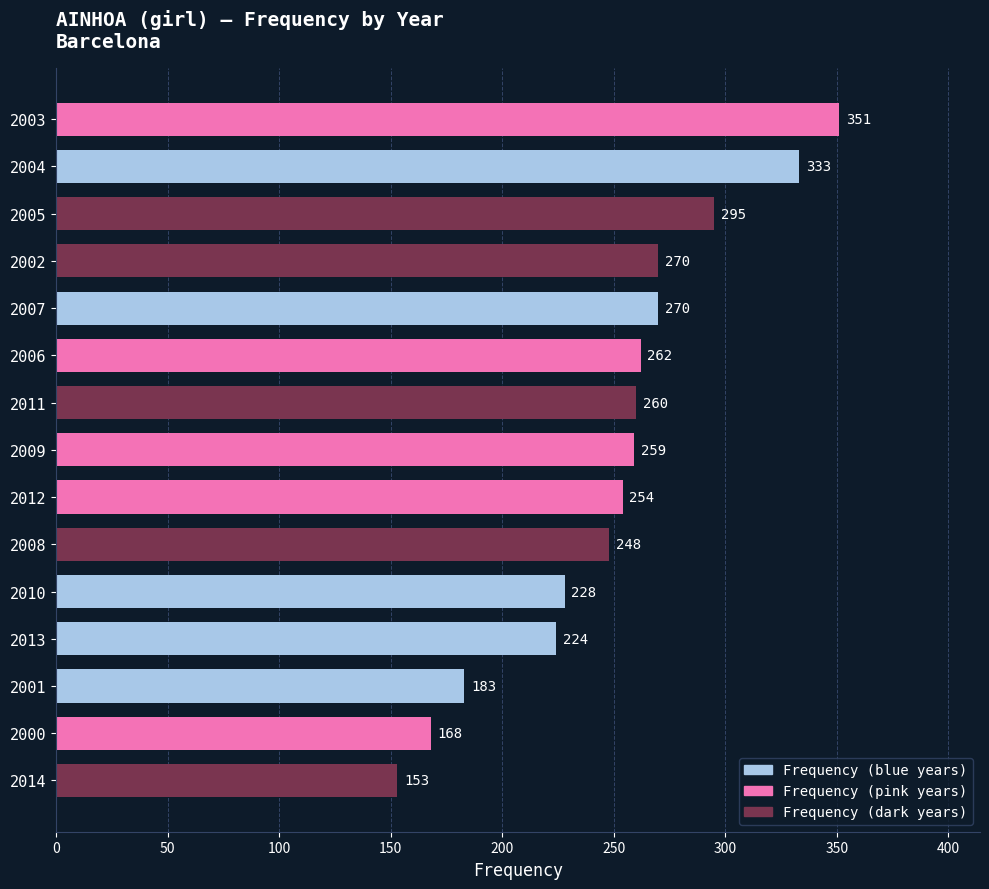

Where is the data nearest to the value 252?

2012